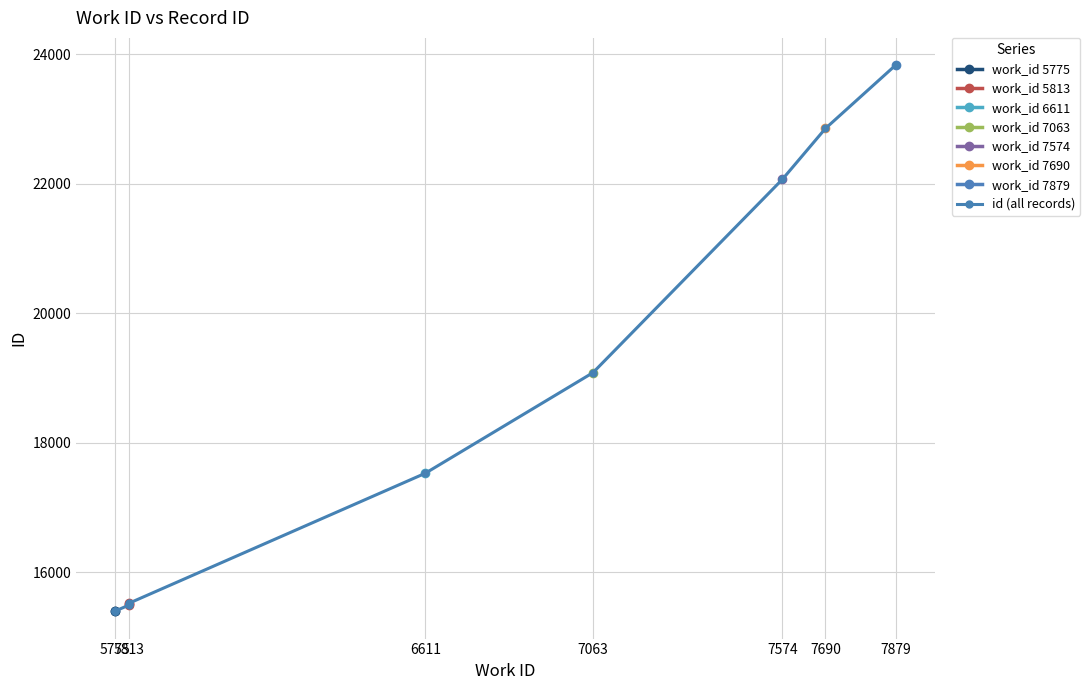

How many data points are less than 17532?

5